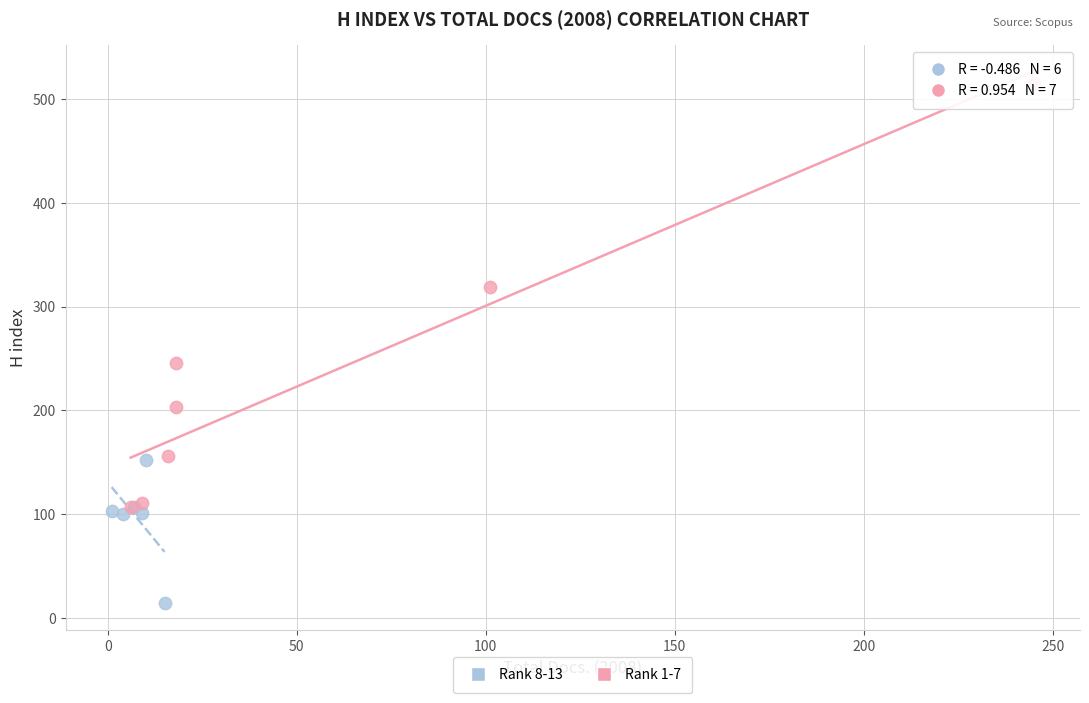

Which series contains the highest Y value?

Rank 1-7